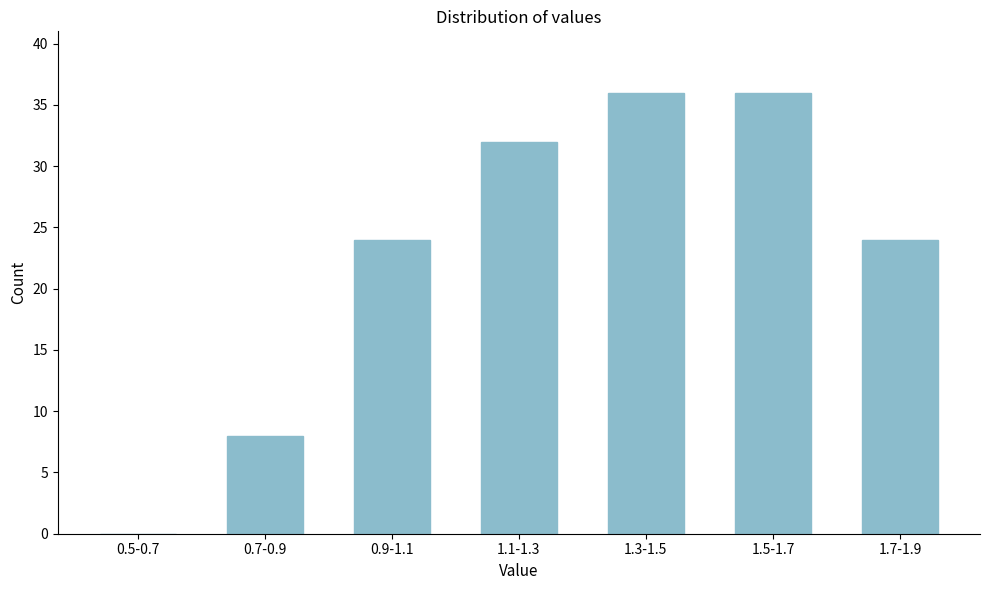

Reading right to left, transcribe all the data shown in this chart.

1.7-1.9=24	1.5-1.7=36	1.3-1.5=36	1.1-1.3=32	0.9-1.1=24	0.7-0.9=8	0.5-0.7=0